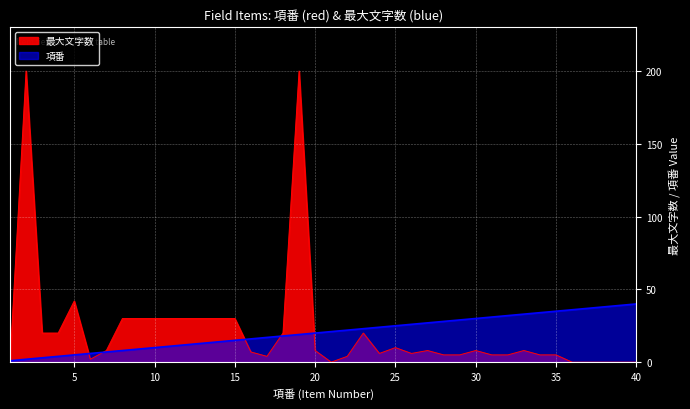

True or false: 項番 has a value of 29 at 29.

True